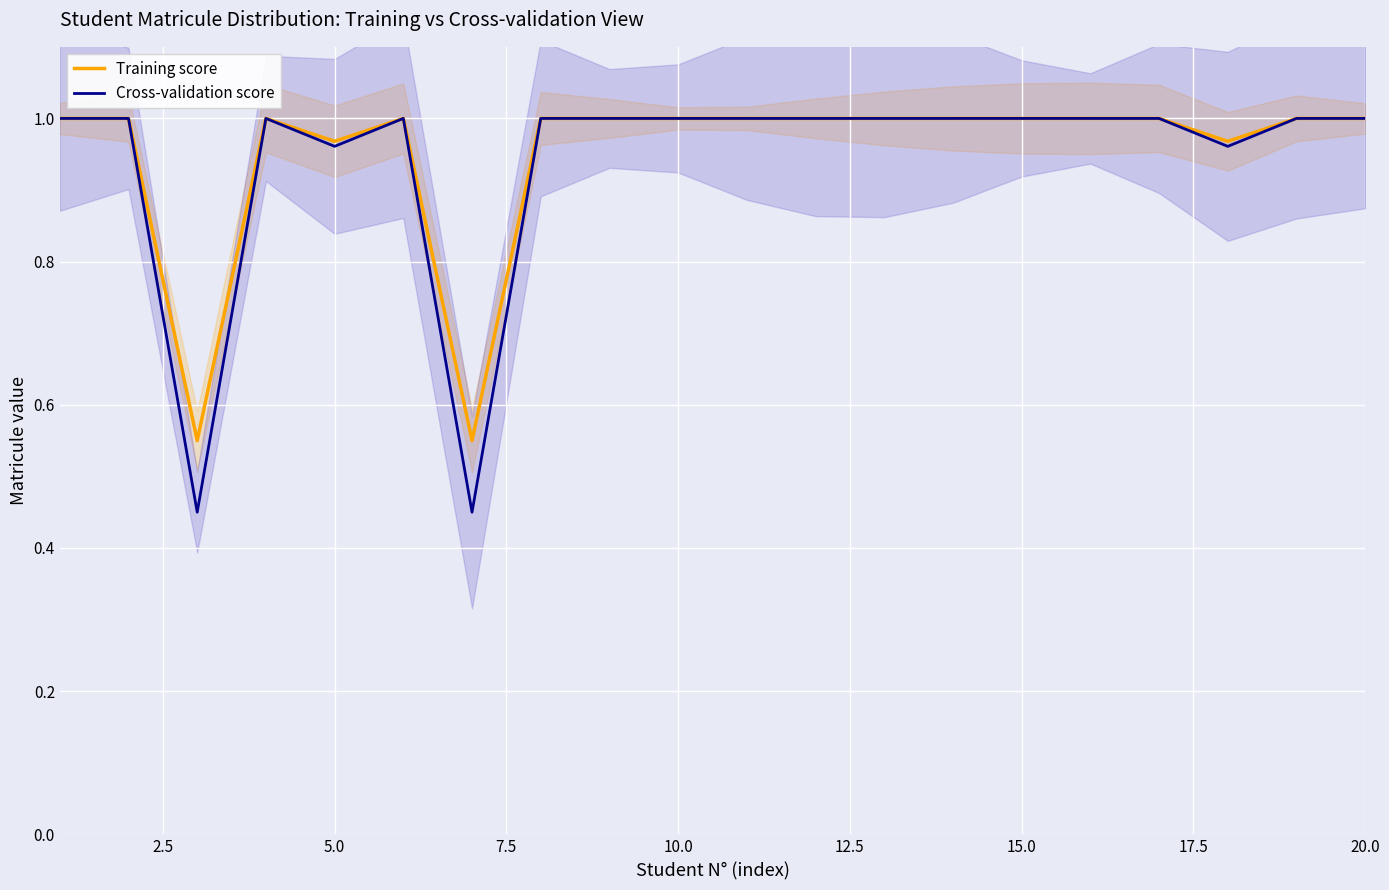

True or false: Training score has a value of 1.0 at 10.0.

True